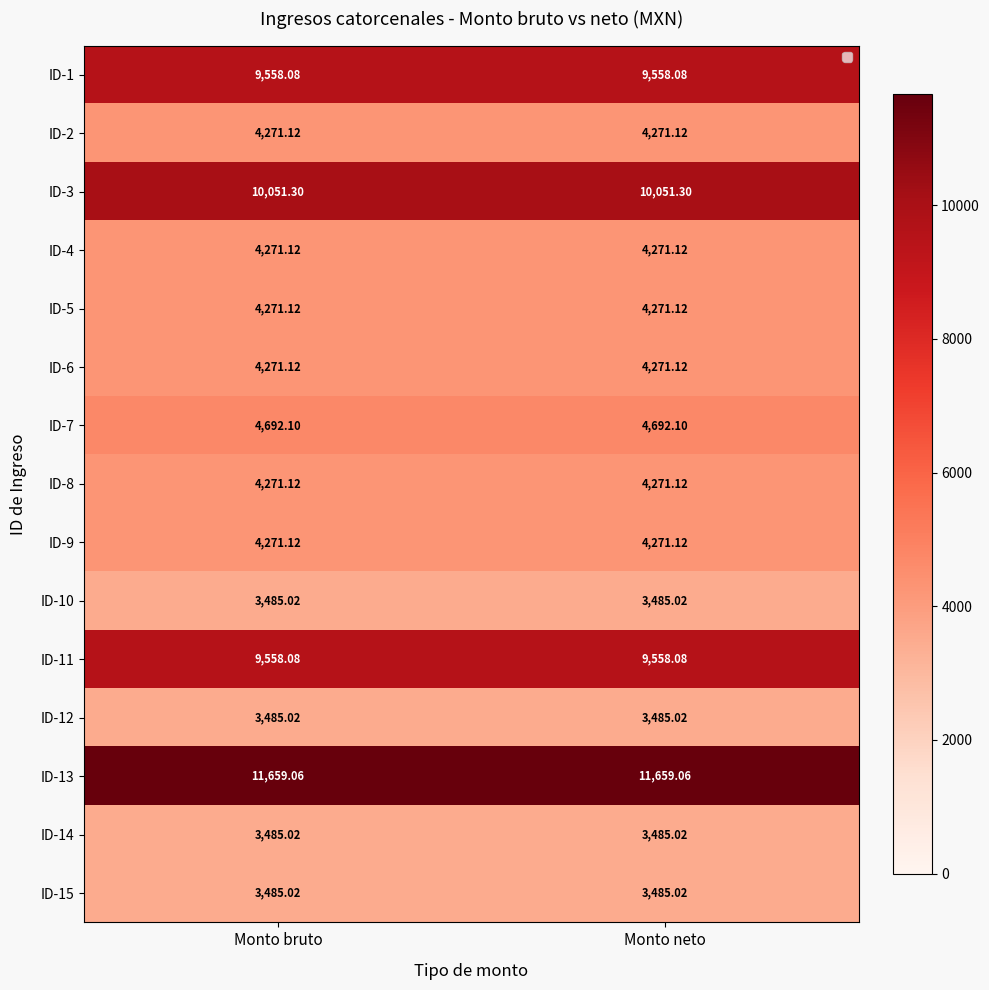

What is the highest value of the ID-2 series?

4271.1